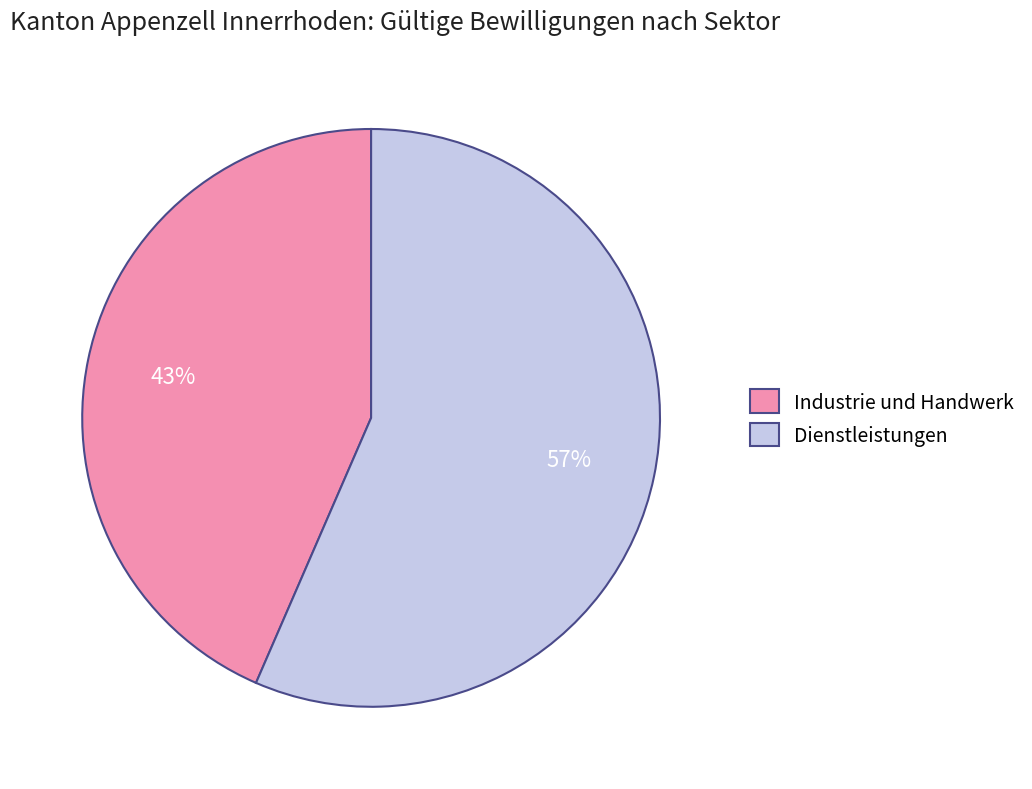

To the nearest percent, what portion does Dienstleistungen represent?

57%